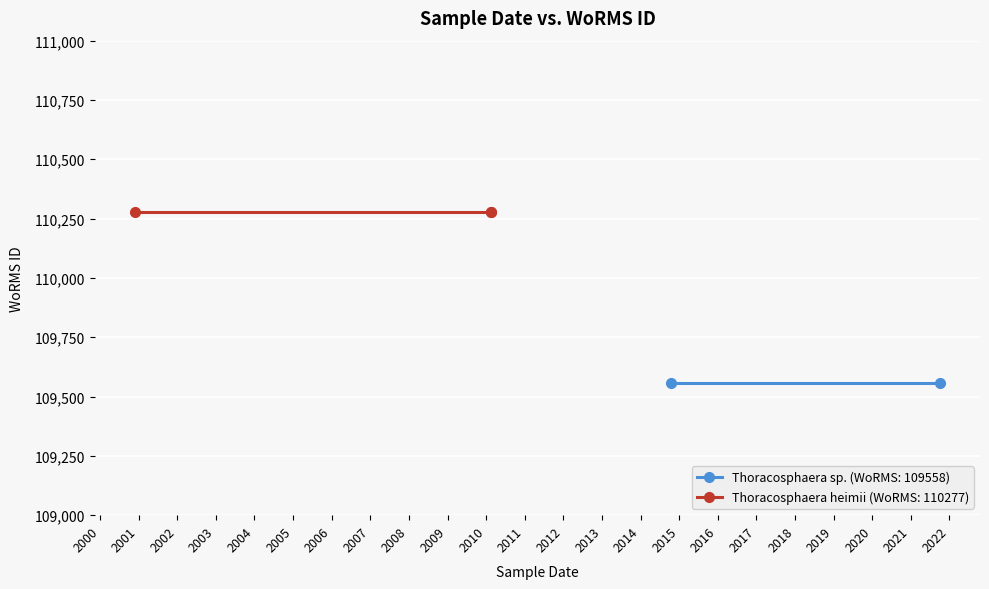

What is the smallest value displayed?

109558